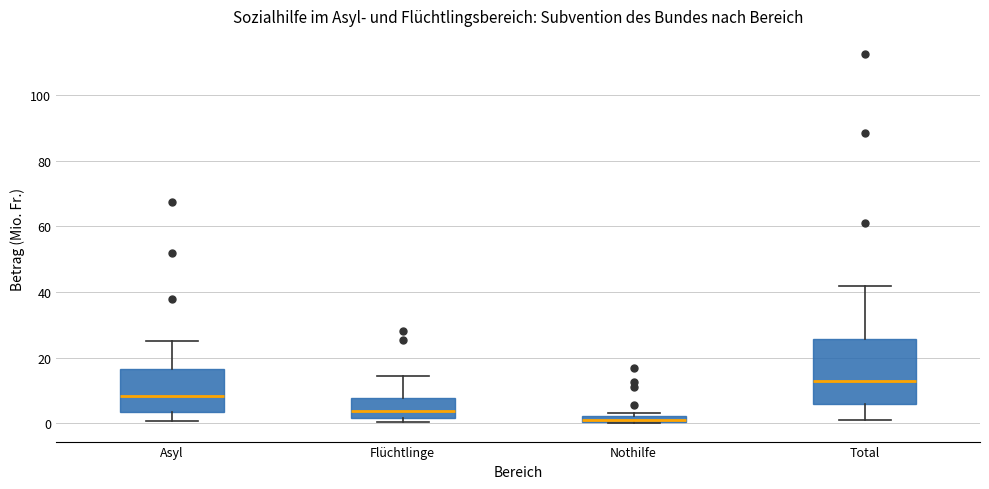

Where is the lower edge of the box for Total on the y-axis? The values are not printed on the chart, so give them approximately, as read against the axis.

6